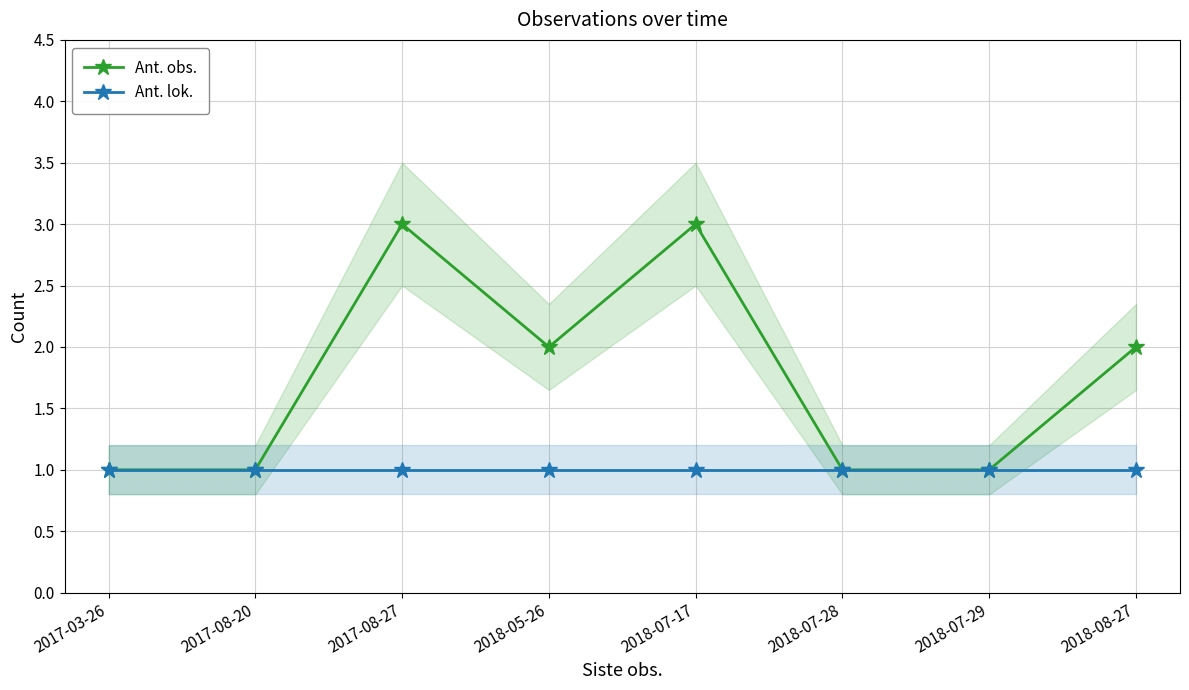

Which series has the largest total across all categories?

Ant. obs.